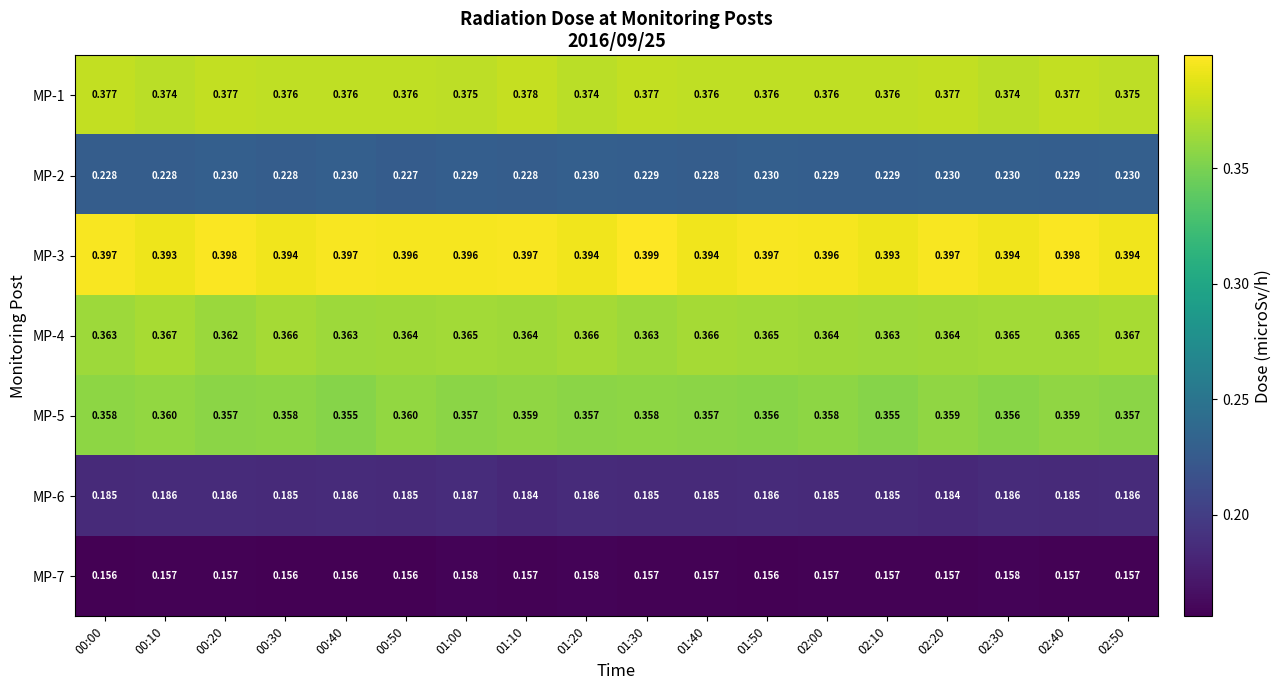

Is the value of MP-6 at 02:10 greater than the value of MP-5 at 01:00?

No